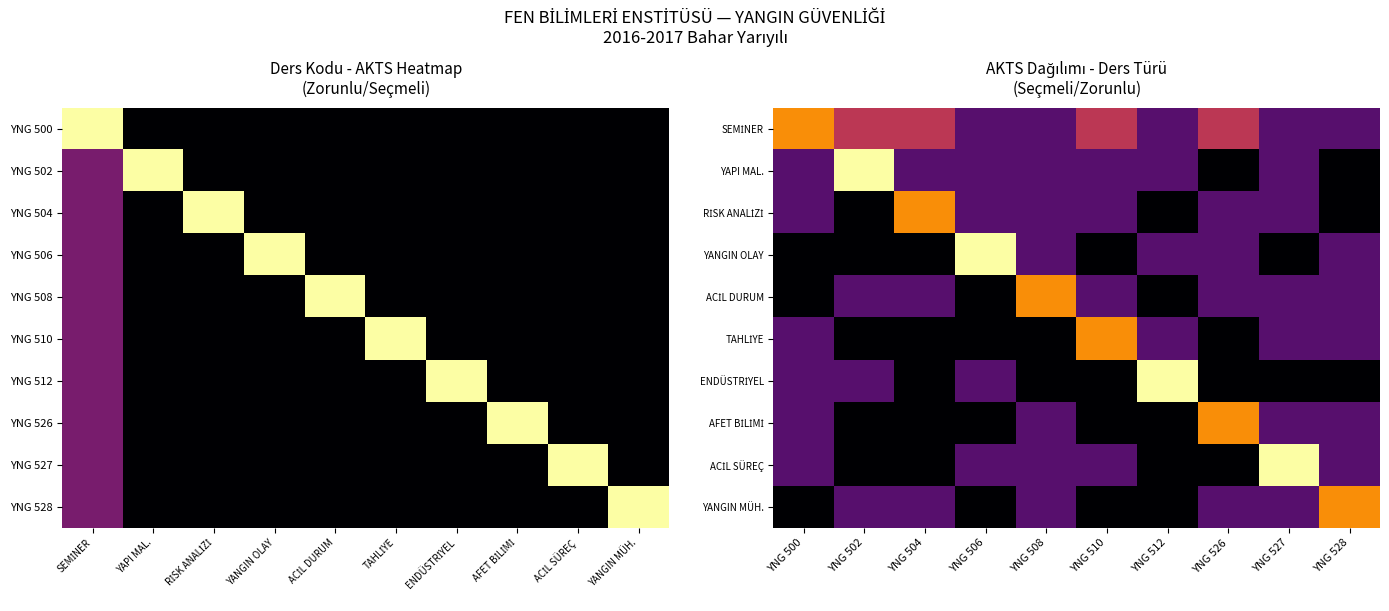

Where does the AFET BİLİMİ series first go above 4?

YNG 526